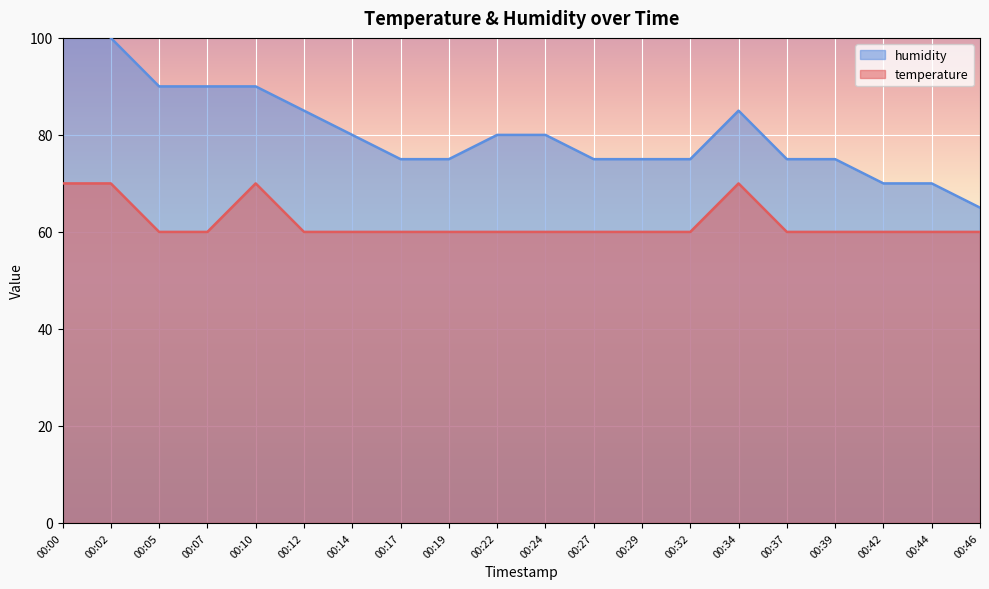

True or false: temperature has a value of 89.6 at 00:46.

False